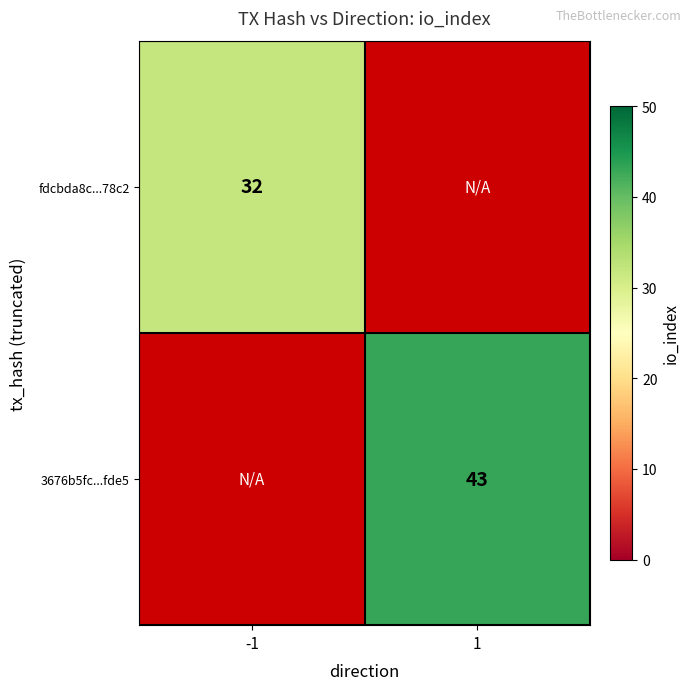

True or false: 3676b5fc...fde5 has a value of 72 at 1.

False